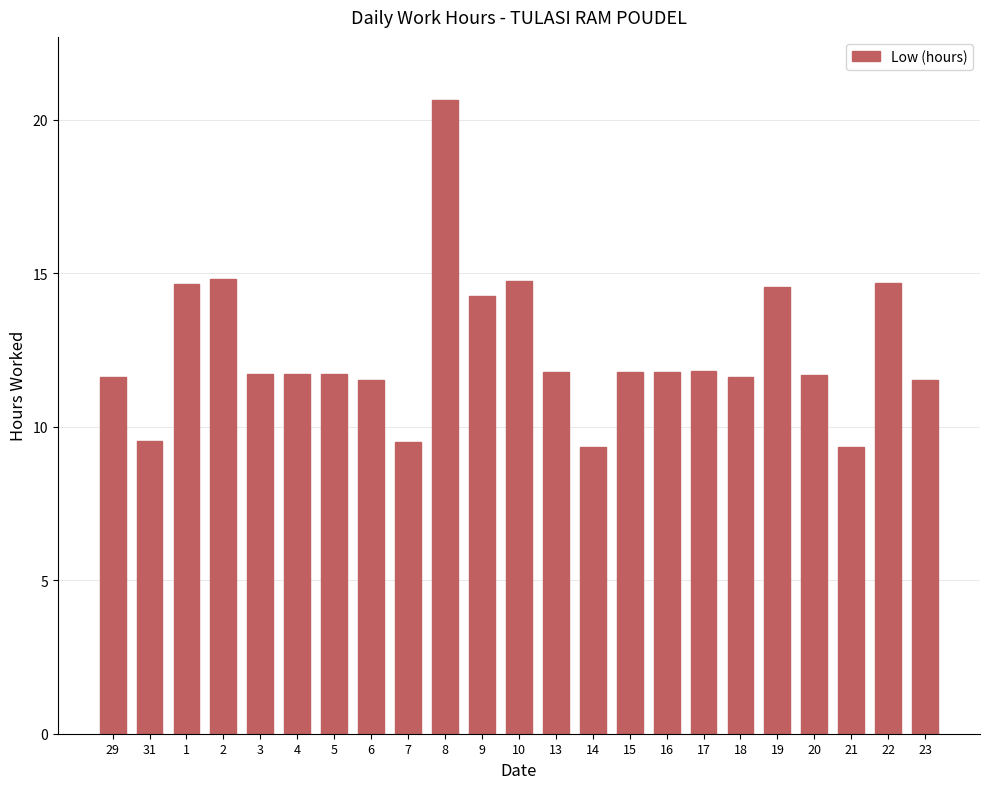

What is the greatest value displayed?

20.6